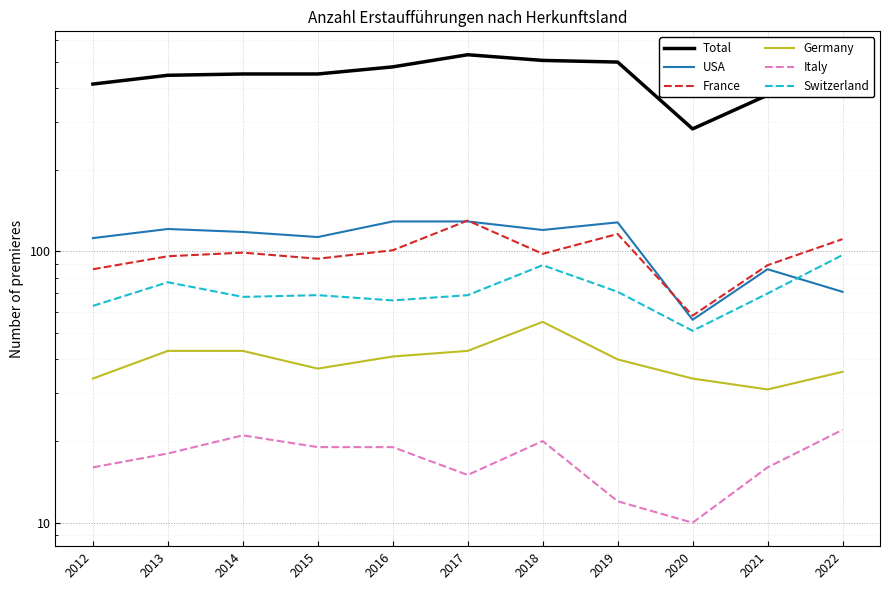

True or false: Italy has a value of 3 at 2021.

False